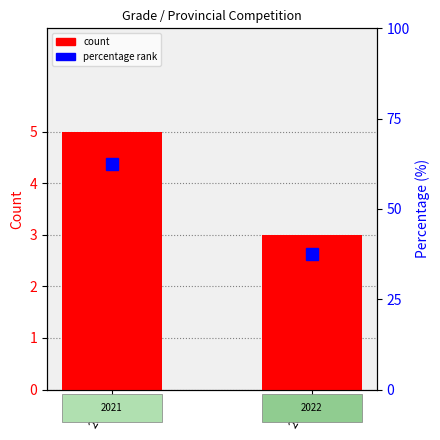

What is the difference between the maximum and minimum values?

2